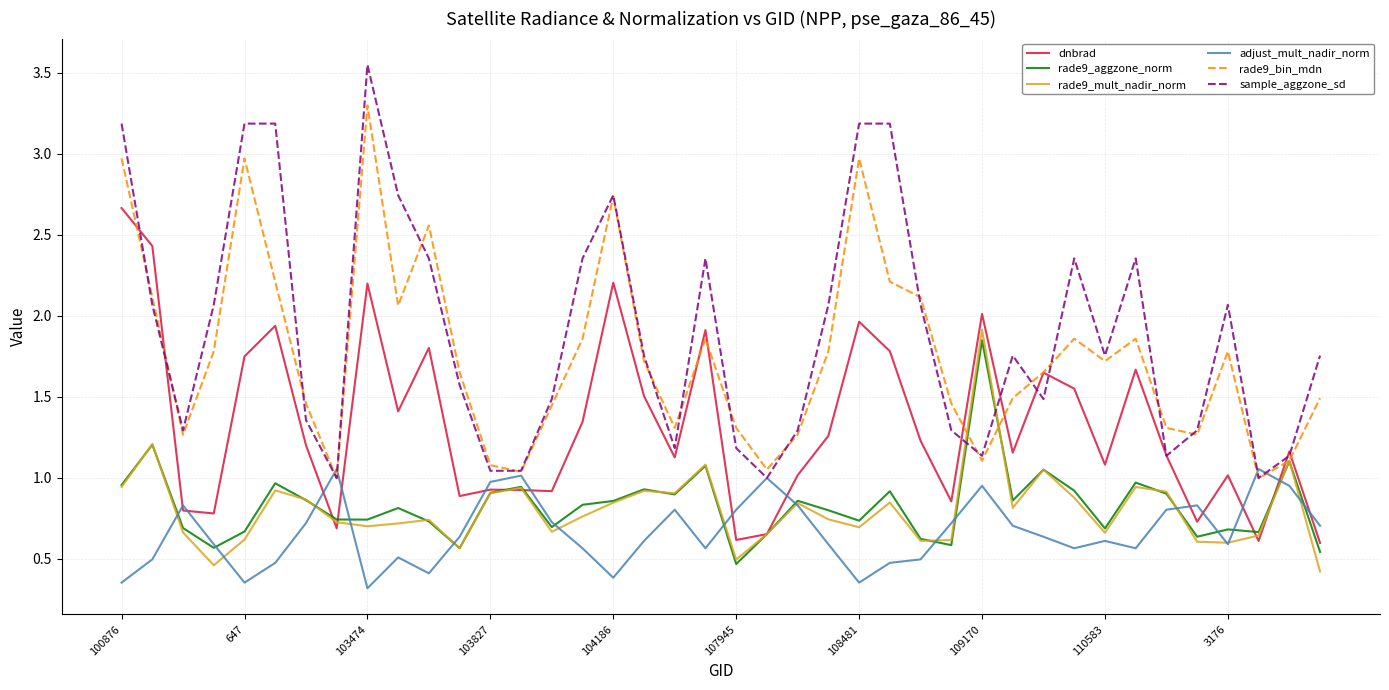

What is the minimum value shown in the chart?

0.3